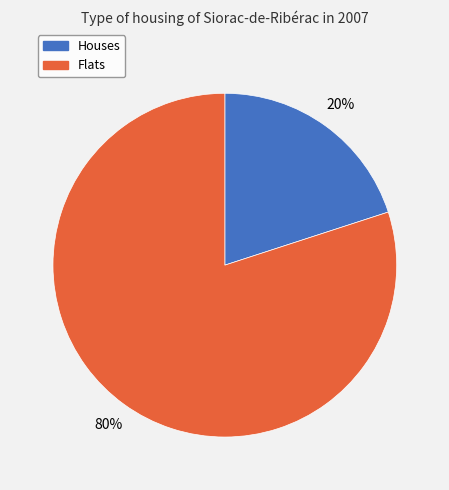

Does any single category account for the majority?

Yes